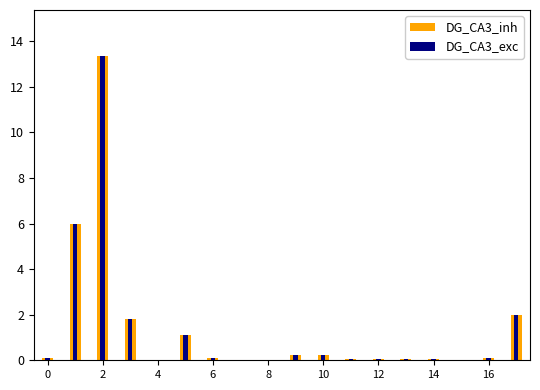

At how many categories does at least one series exceed 5?

2